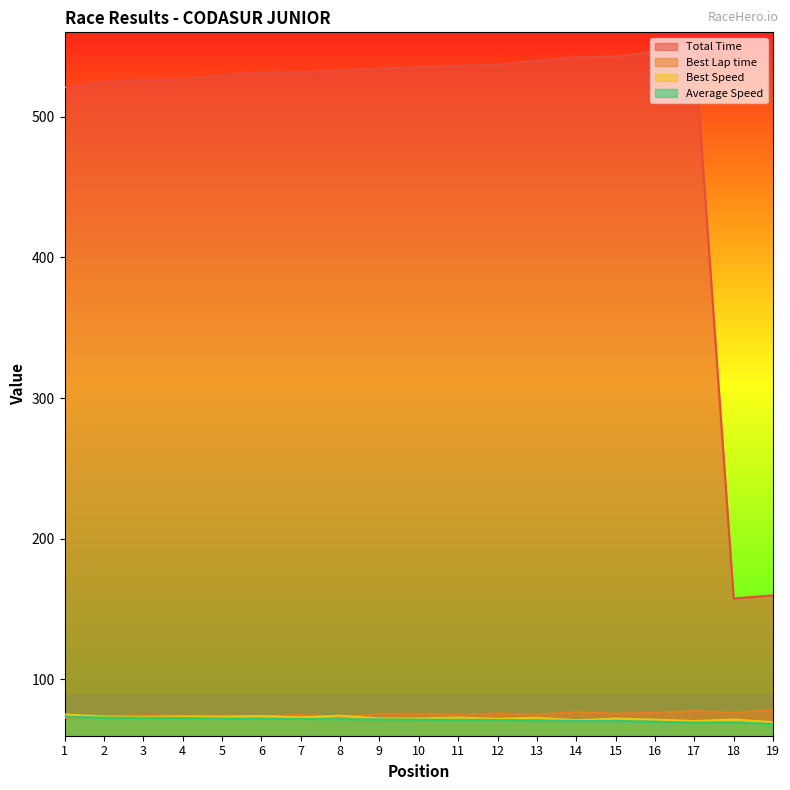

How many data points in Total Time are above 532?

10